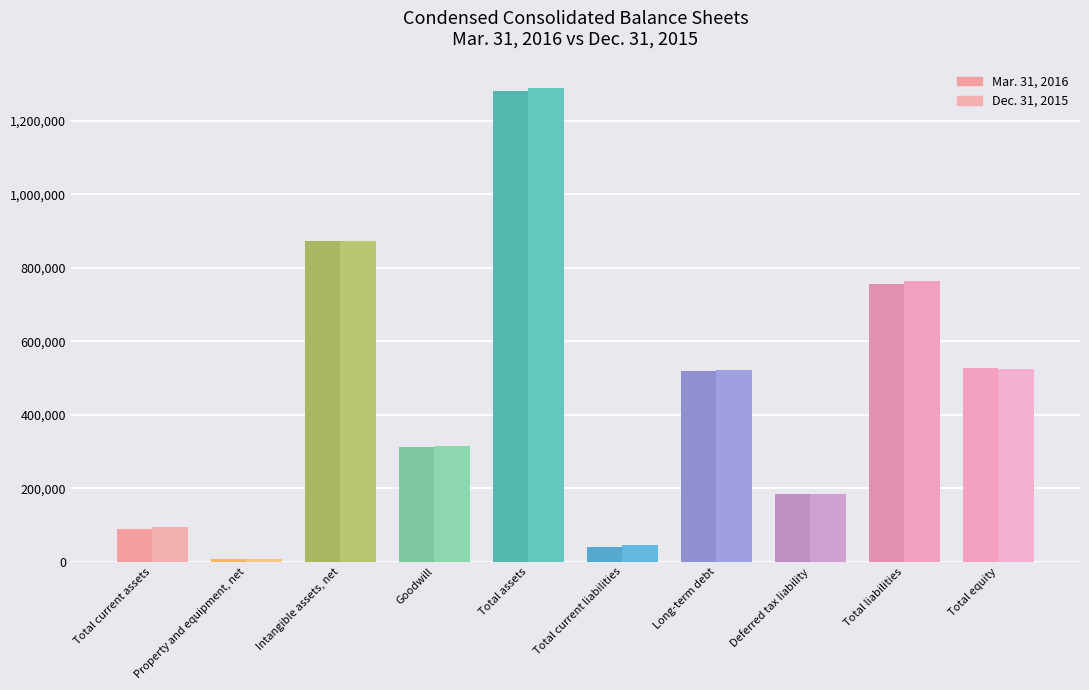

What are all the series names shown in the legend?

Mar. 31, 2016, Dec. 31, 2015